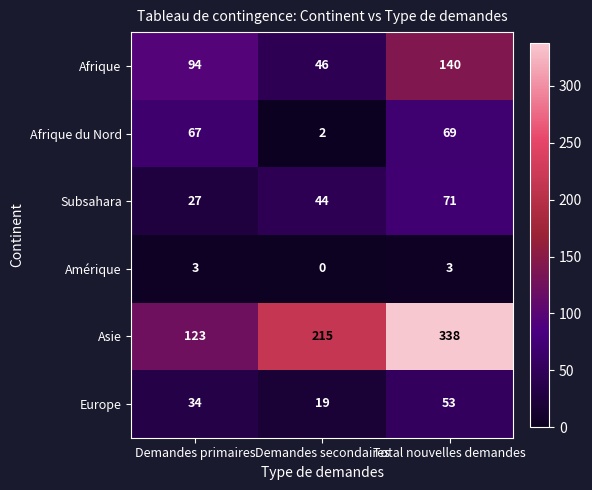

What is the sum of the Afrique du Nord values at Total nouvelles demandes and Demandes primaires?

136